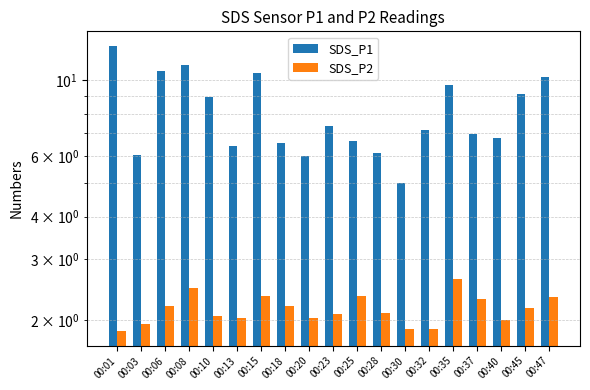

At 00:20, list the series in order from largest to smallest.

SDS_P1, SDS_P2